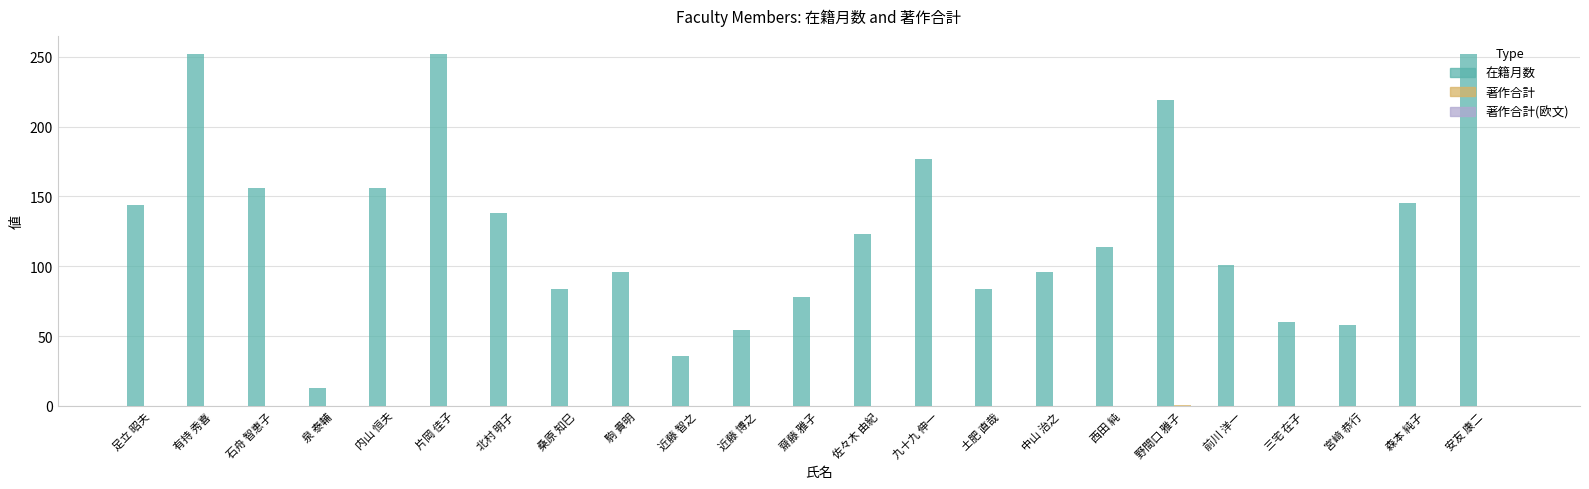

Which series changed the most between 佐々木 由紀 and 中山 治之?

在籍月数